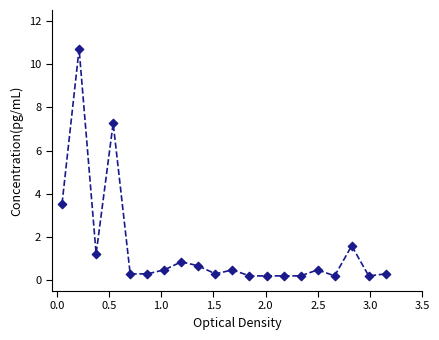

What is the maximum value shown in the chart?

10.7